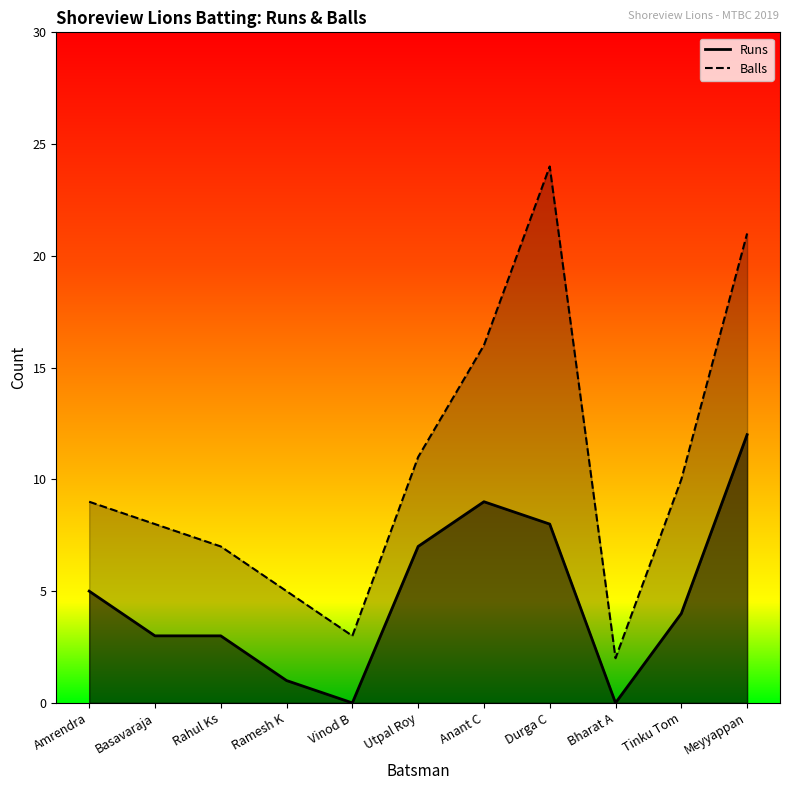

How many interior local peaks does the Balls series have?

1